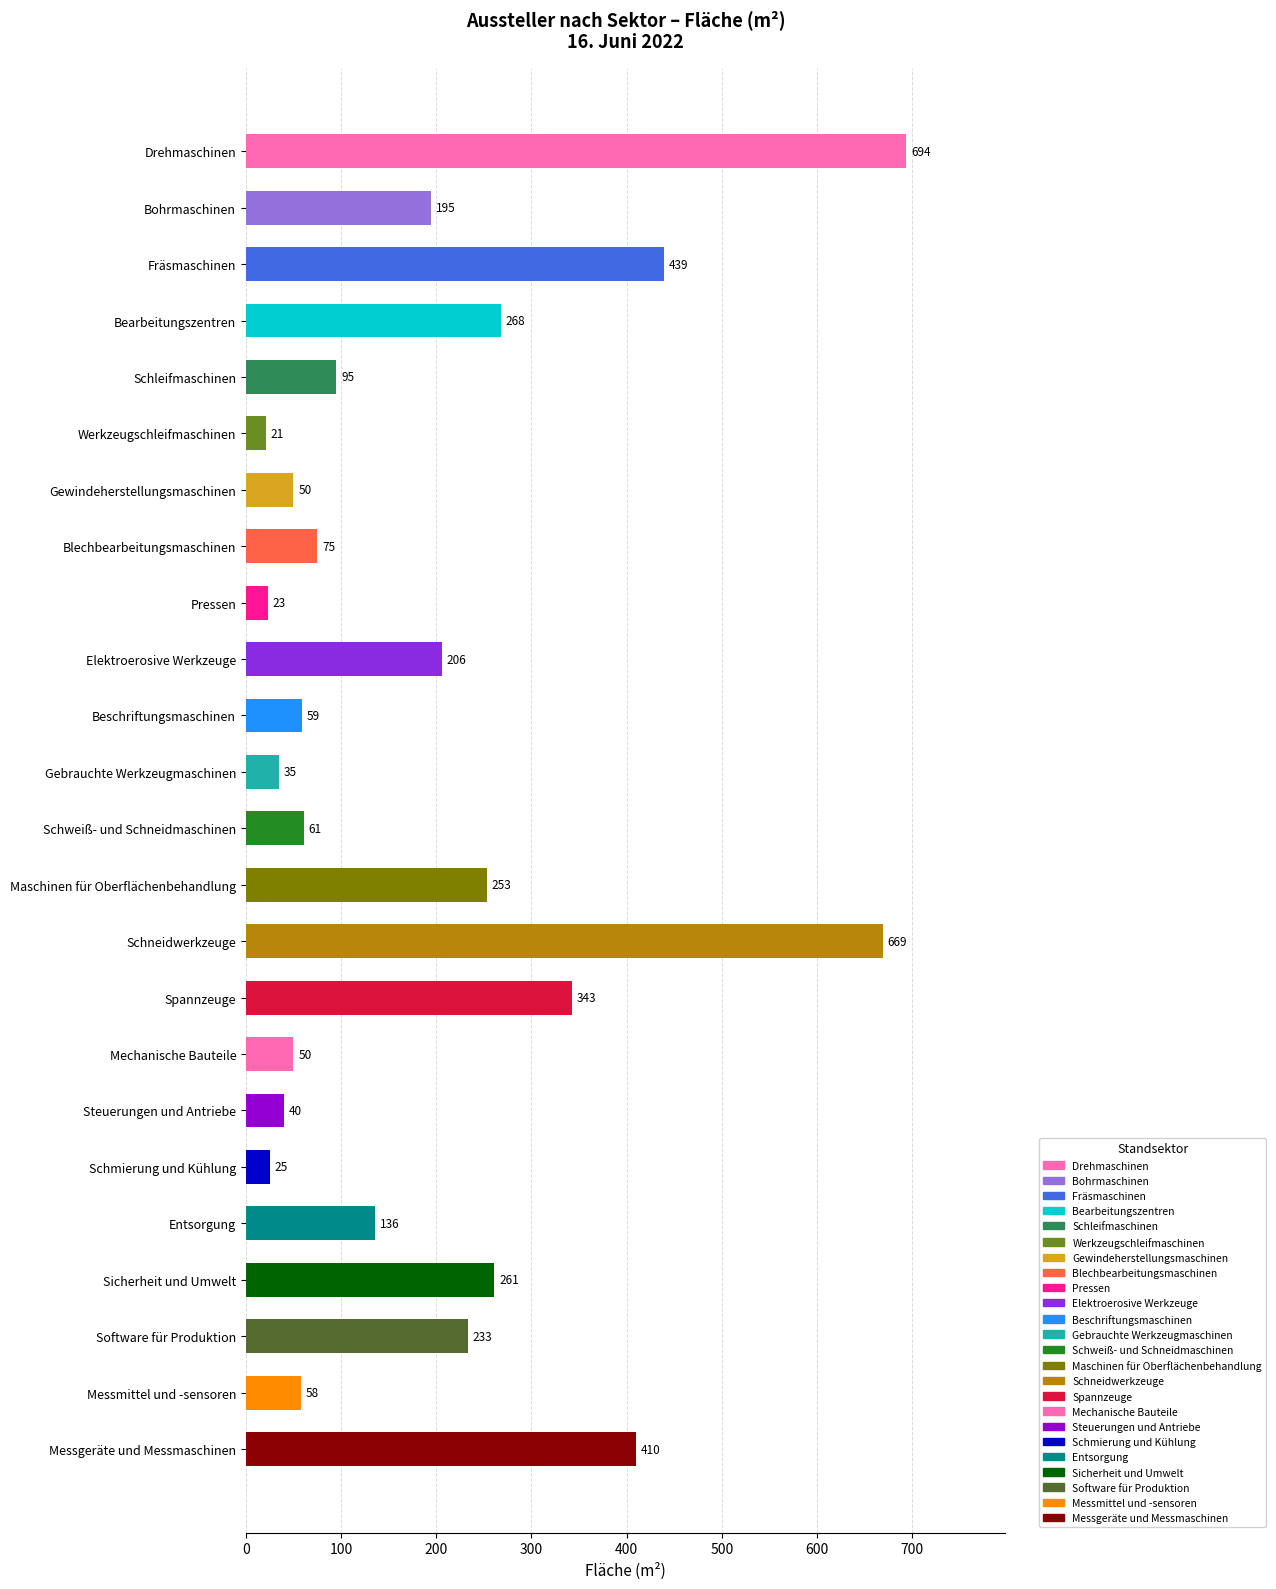

How many data points are less than 136?

12